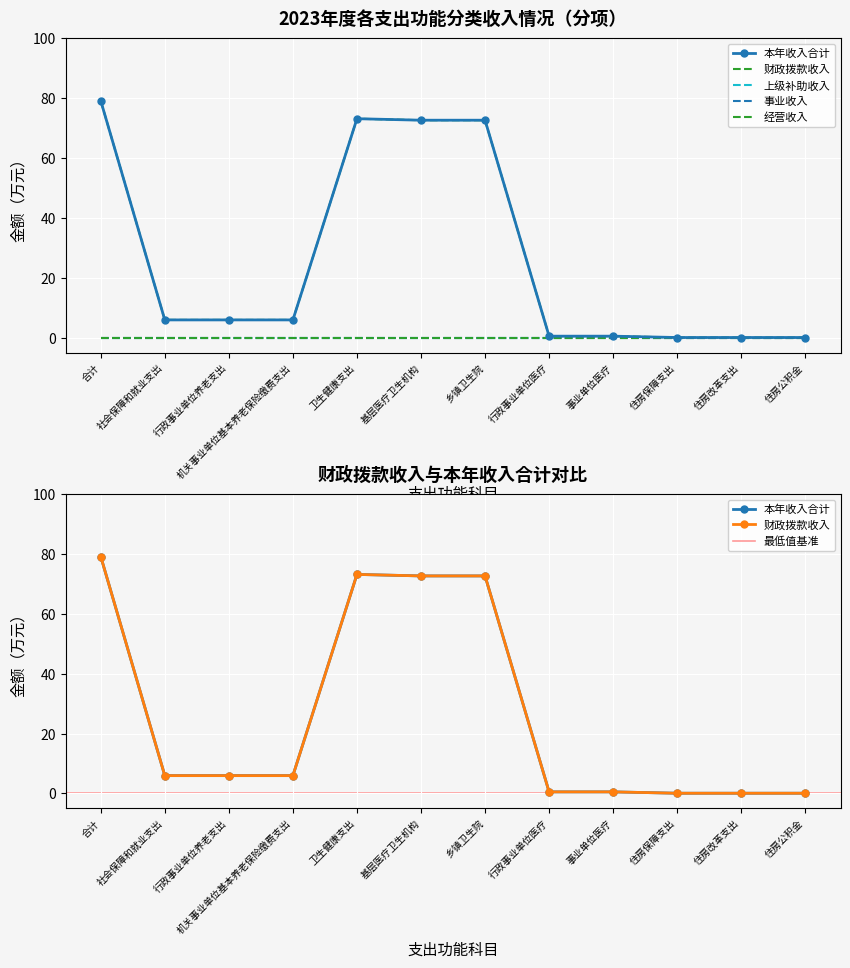

What is the label of the 8th point from the left?

行政事业单位医疗